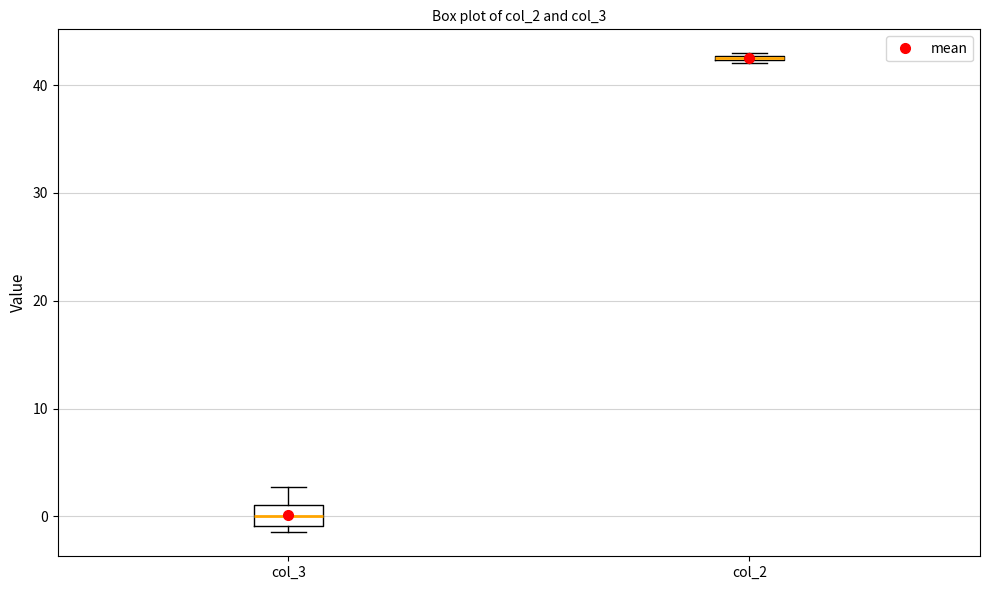

Which box is the tallest, from its lower edge to its upper edge?

col_3